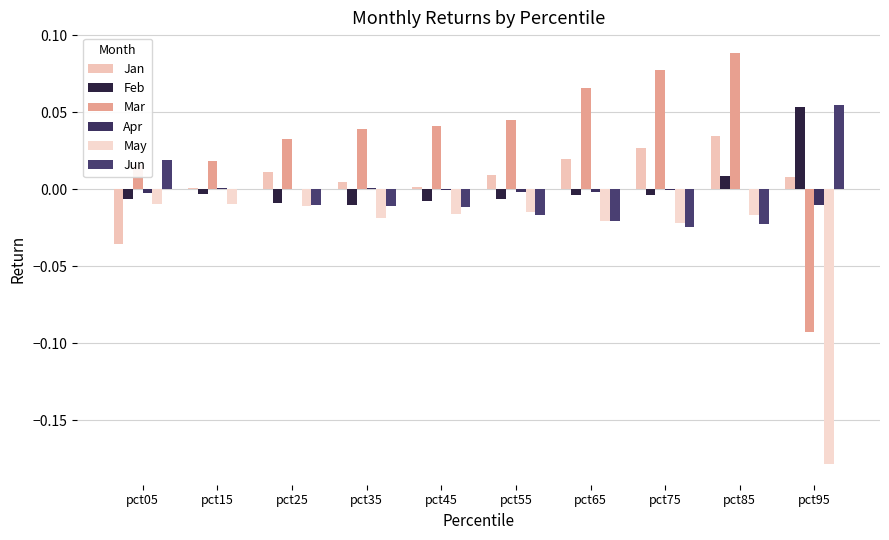

Are the bars grouped side by side (vs. stacked)?

Yes